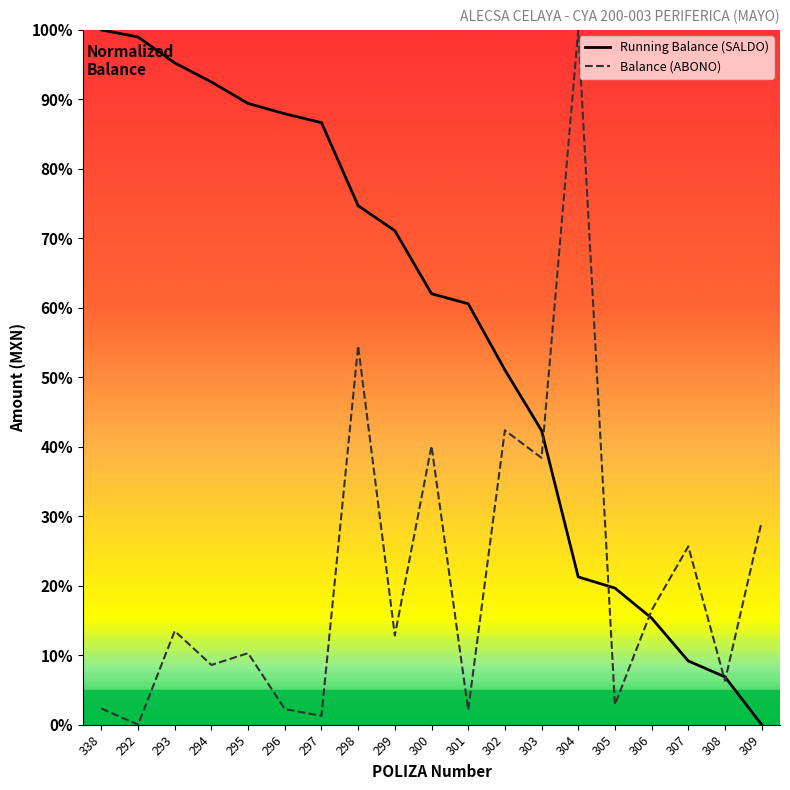

What is the total value across all series at 294?

101.1